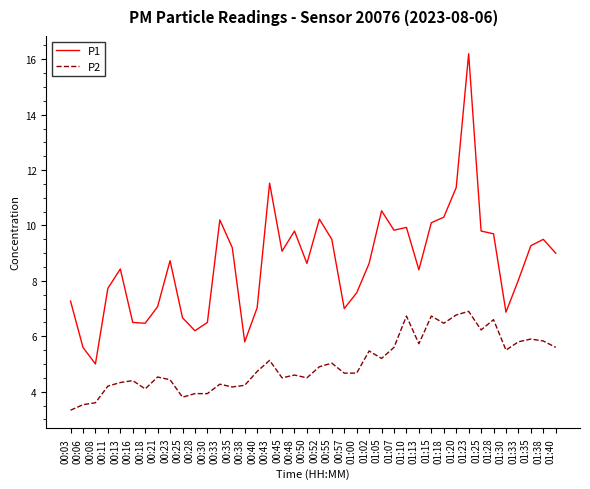

What is the minimum value shown in the chart?

3.3